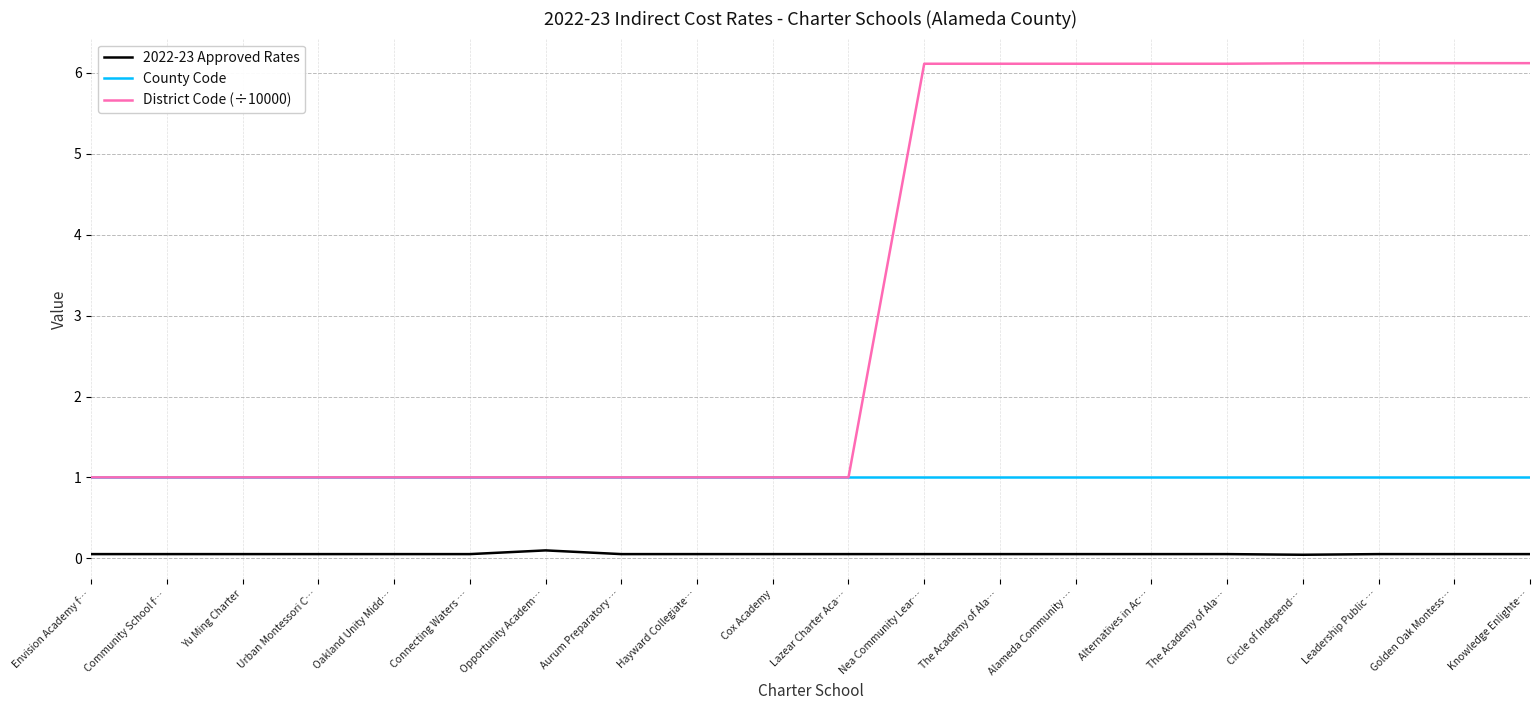

How many lines are shown in the chart?

3